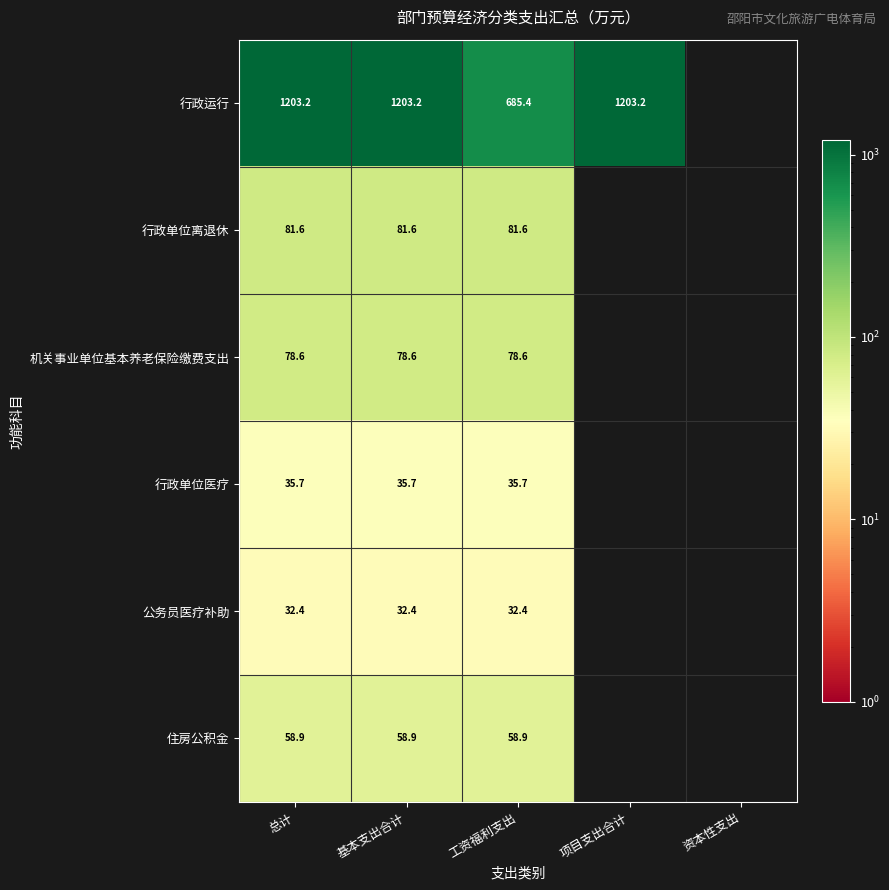

Which category has the lowest value across all series?

总计